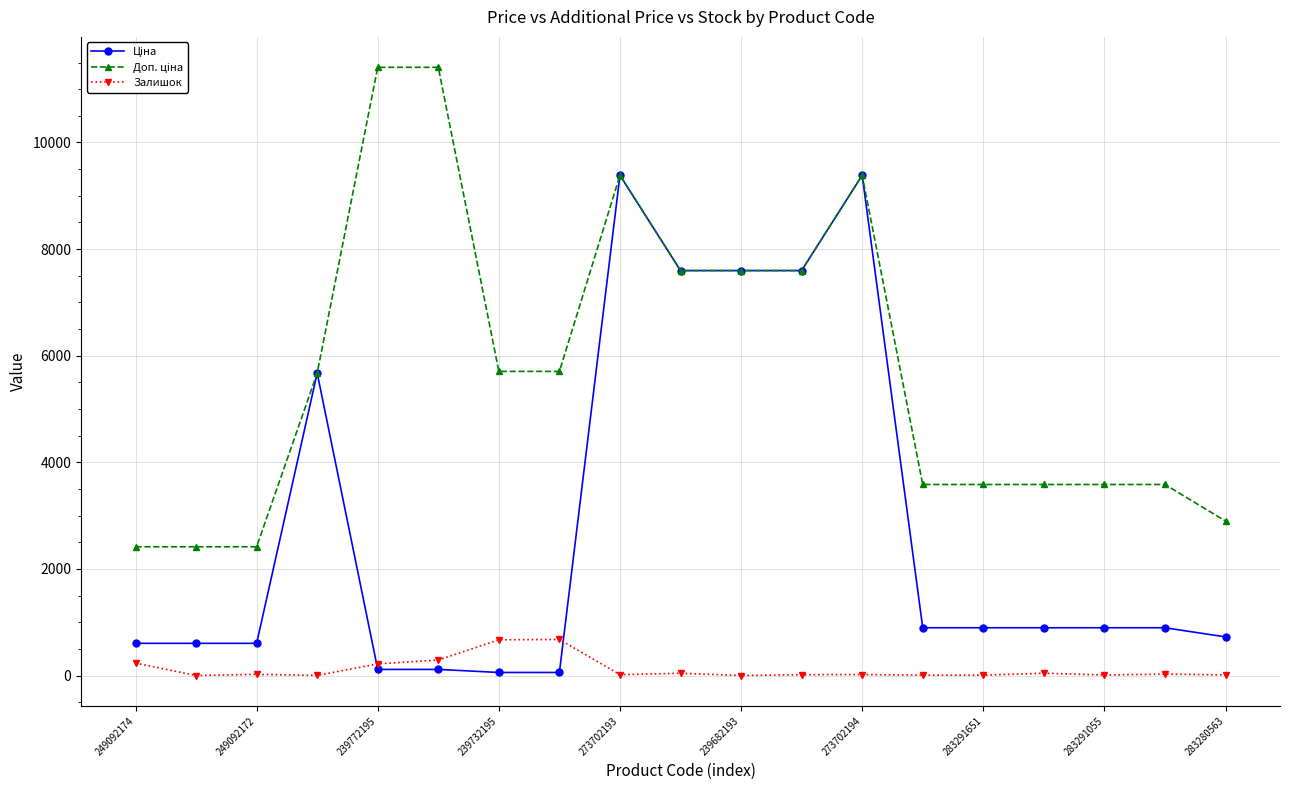

What is the greatest value displayed?

11410.0